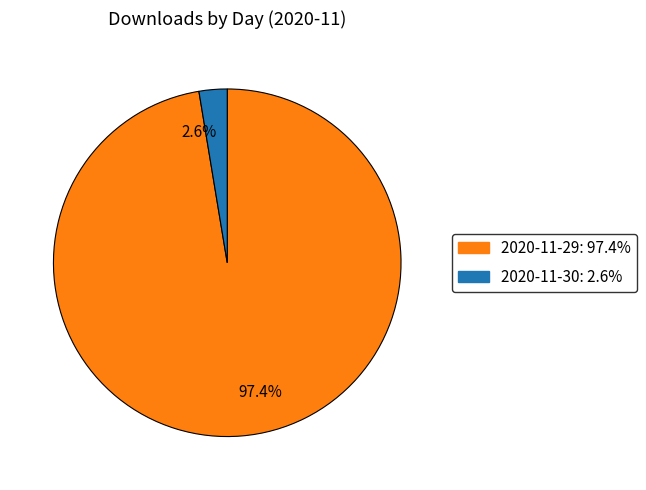

Is the sum of 2.6% and 97.4% greater than half?

Yes